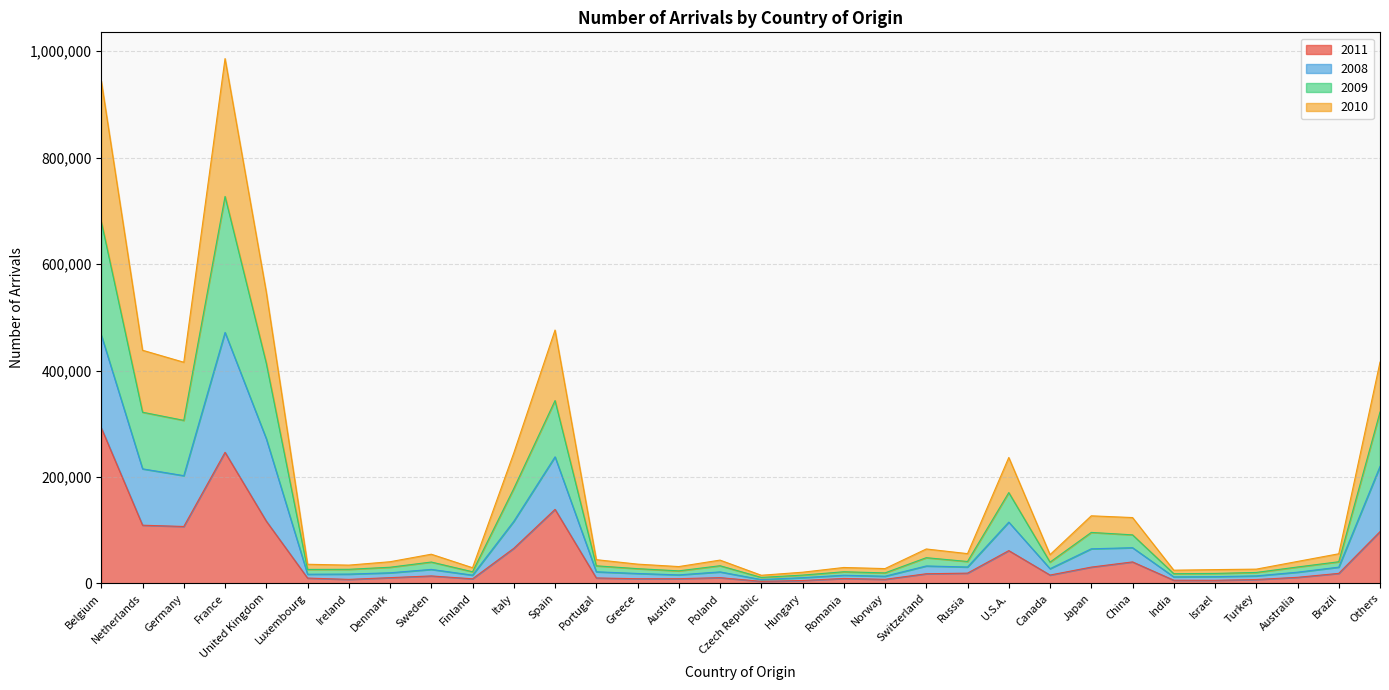

At which label does 2010 first exceed 26245?

Belgium